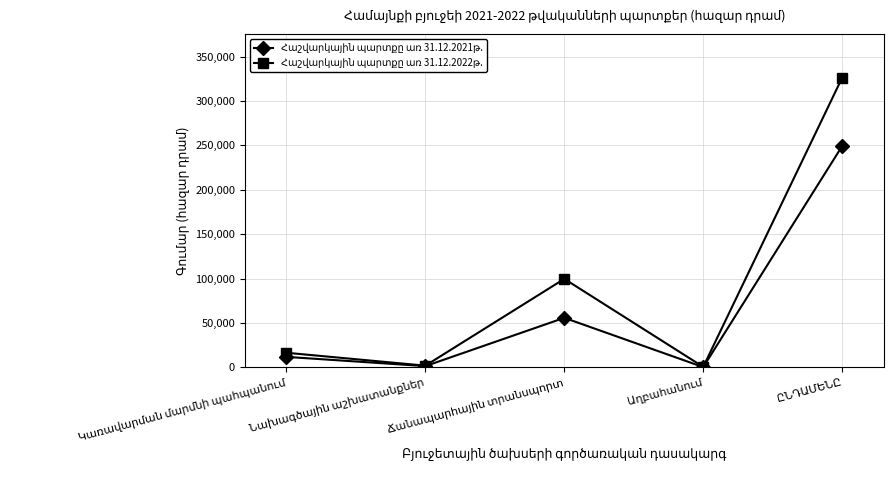

What is the sum of all Հաշվարկային պարտքը առ 31.12.2021թ. values?

317918.6